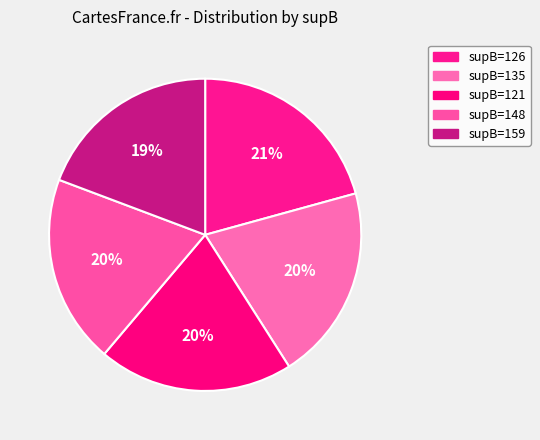

Does any single category account for the majority?

No